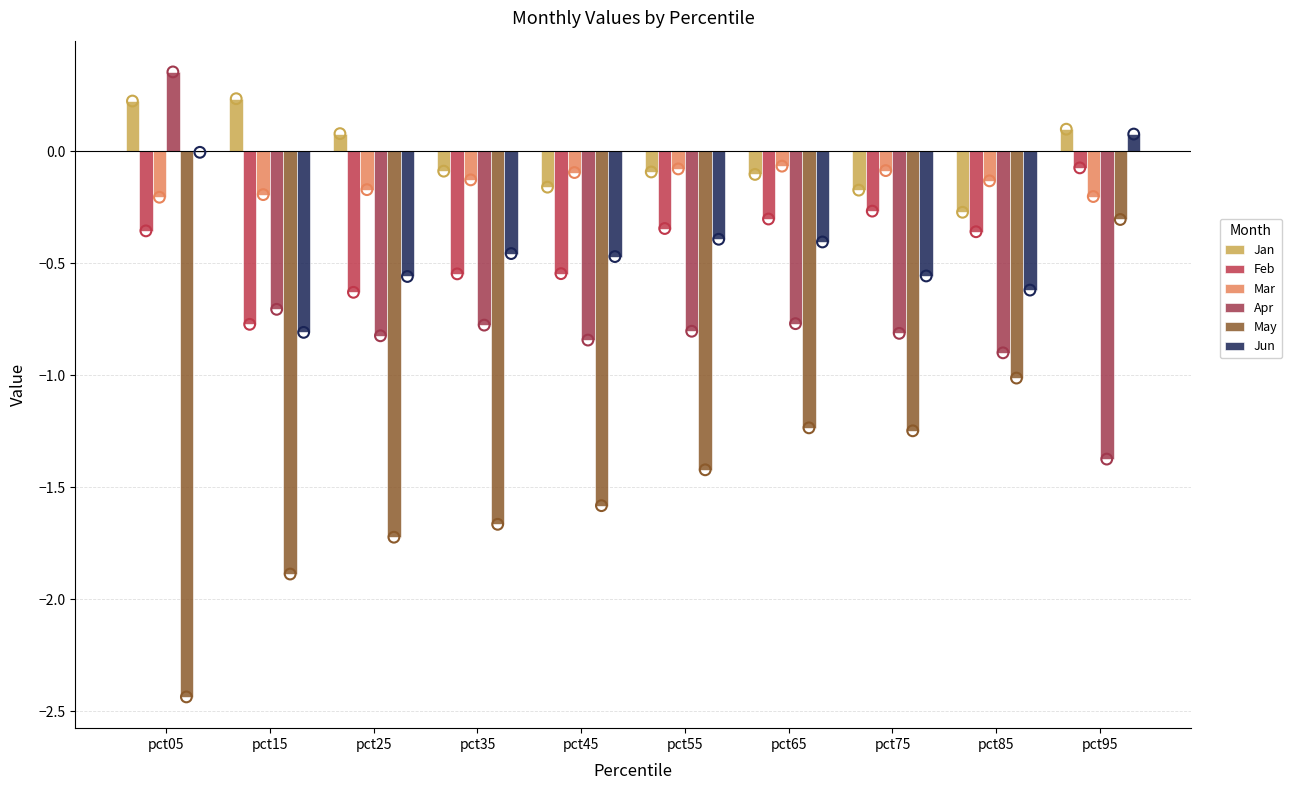

Which series has the largest total across all categories?

Jan